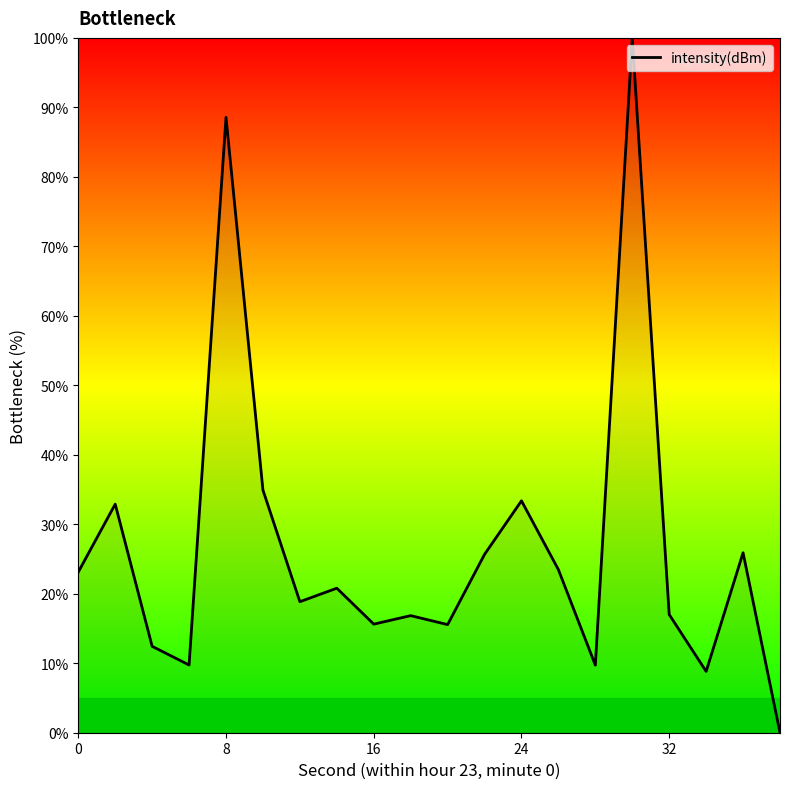

What is the maximum value shown in the chart?

100.0